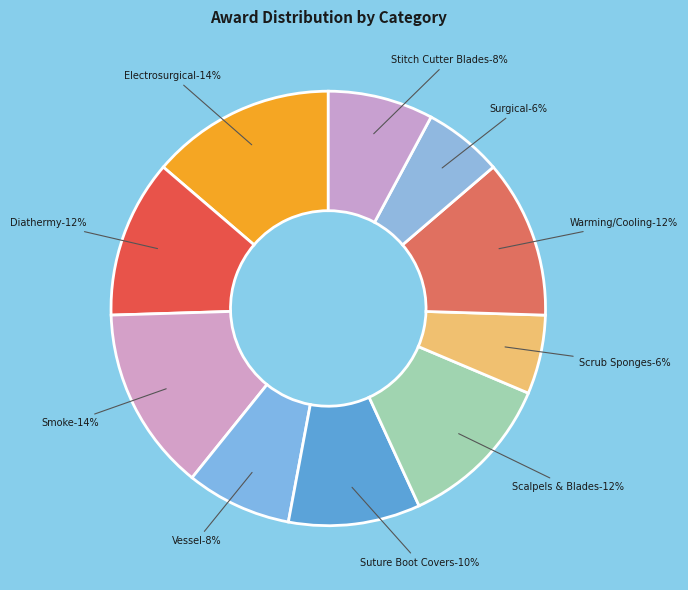

Which slice is the smallest?

Scrub Sponges